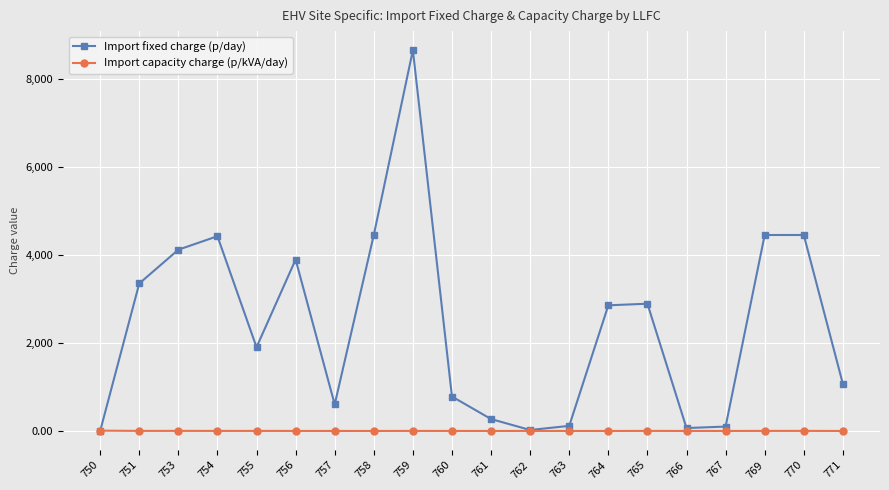

At which category is the sum across all series the highest?

759